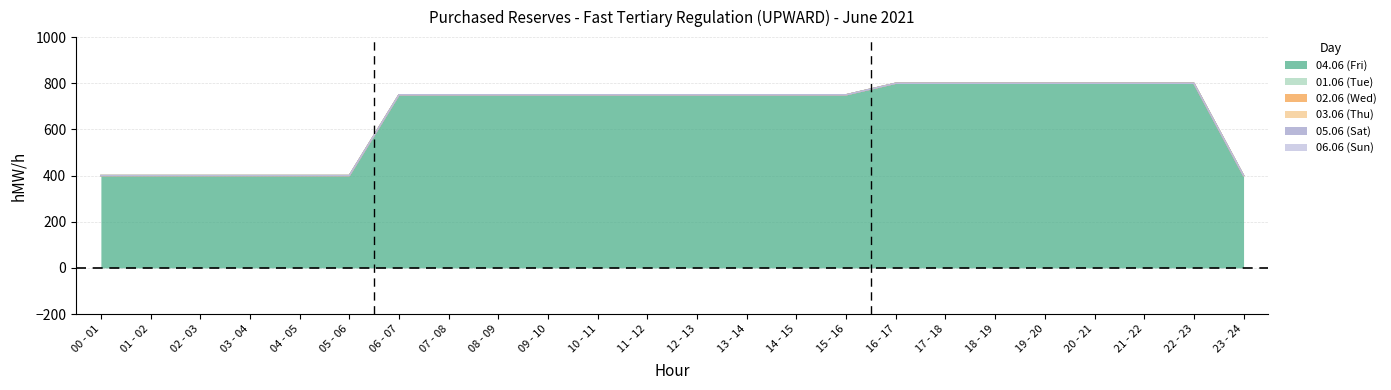

Which series changed the most between 09 - 10 and 16 - 17?

04.06 (Fri)